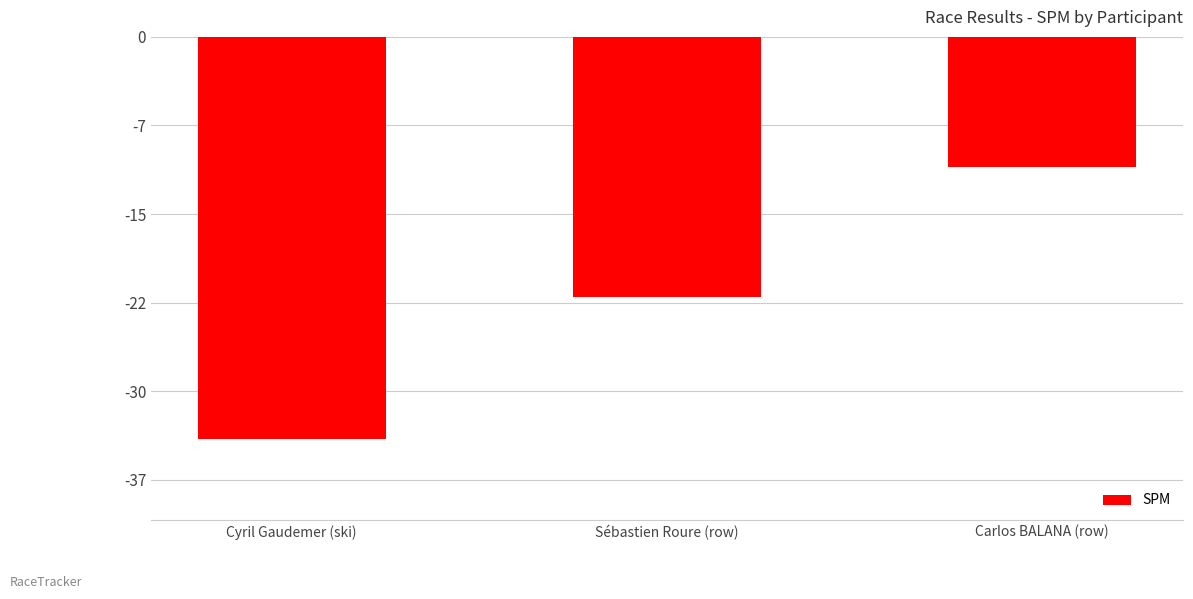

At which label is the value closest to -22?

Sébastien Roure (row)